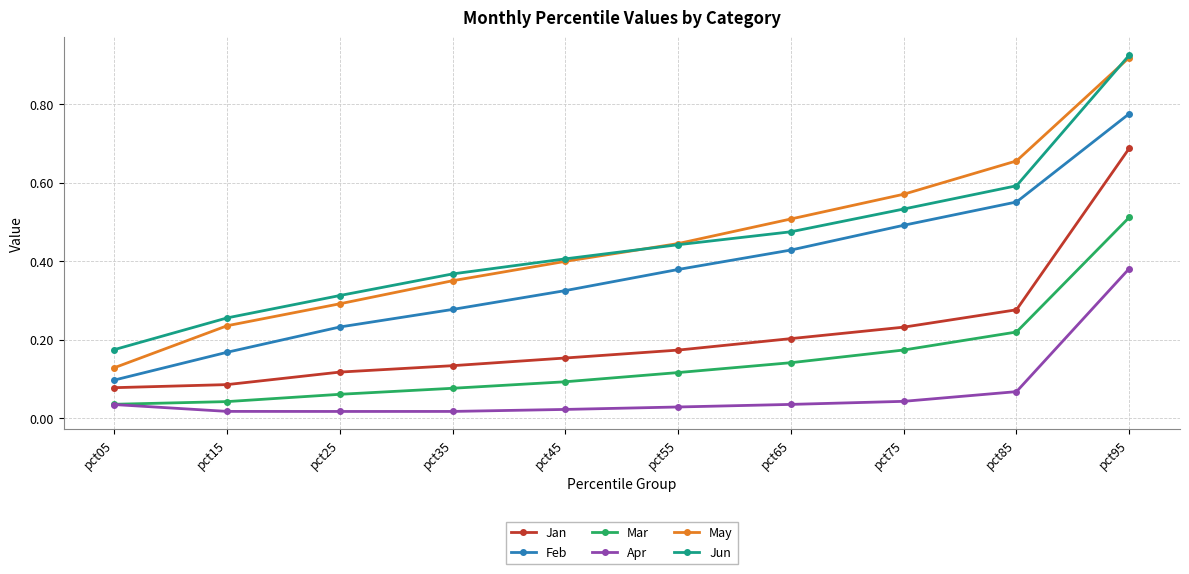

Between pct05 and pct15, which series saw the biggest shift?

May